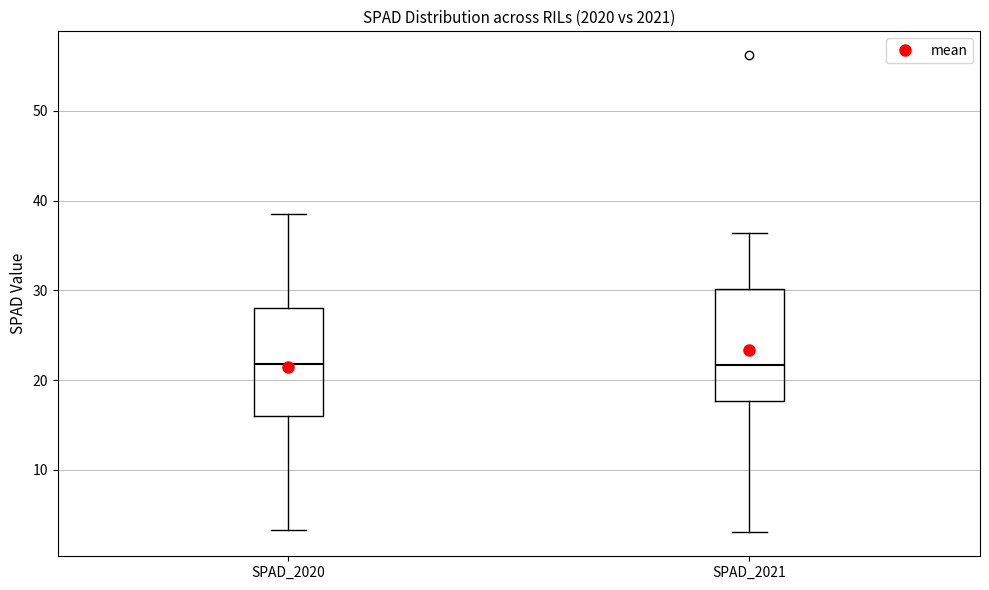

Reading left to right, read every box against the y-axis: the position of its median line, the range the box covers, and the ends of its whiskers. The values are not printed on the chart, so give them approximately, as read against the axis.

SPAD_2020: median 22, box 16 to 28, whiskers 3 to 39
SPAD_2021: median 22, box 18 to 30, whiskers 3 to 36